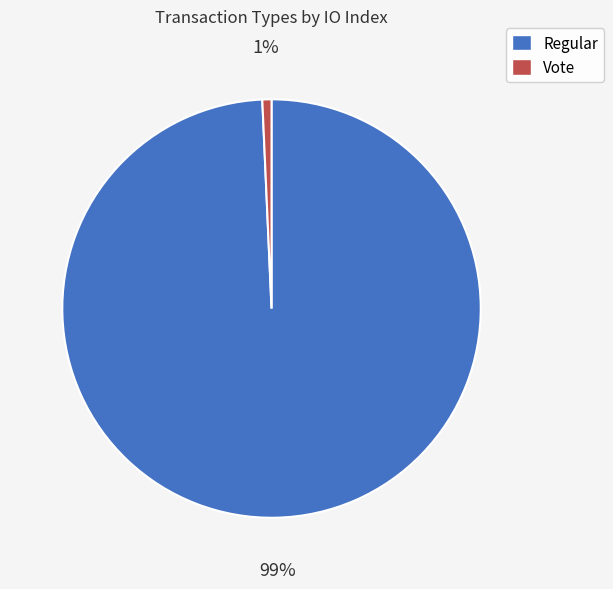

True or false: Regular accounts for 99% of the total.

True